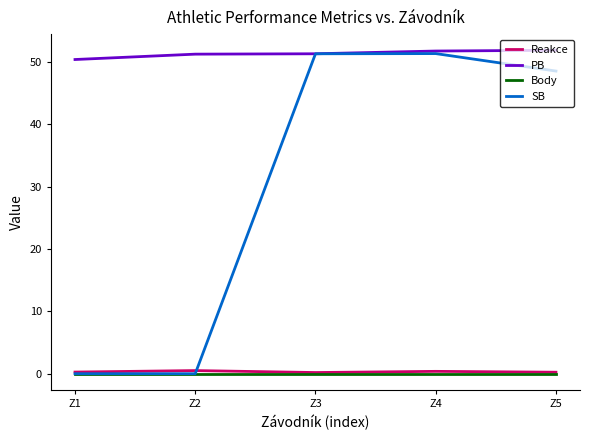

Which series has the largest total across all categories?

PB